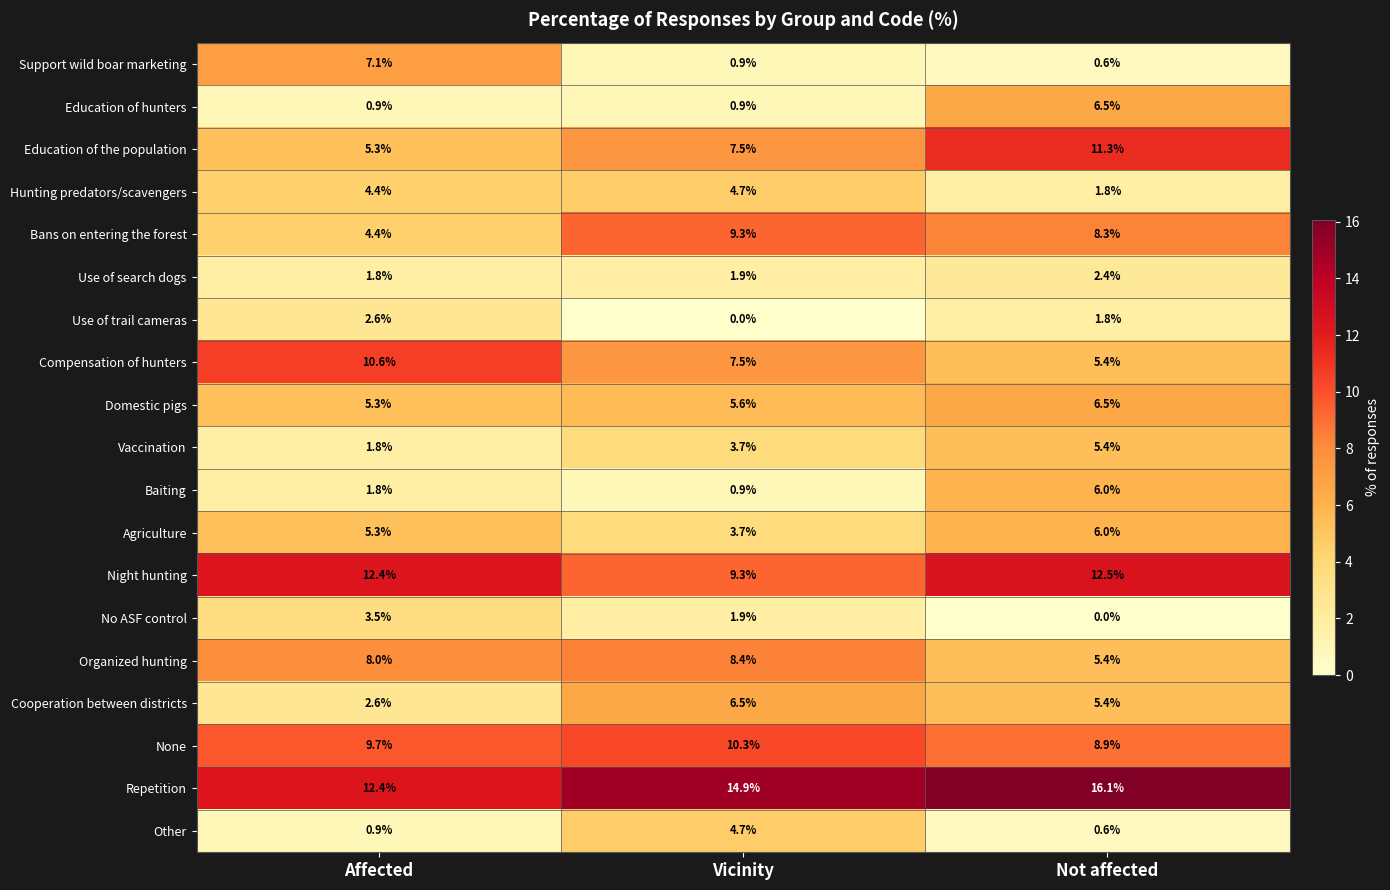

How many categories are shown in the chart?

3